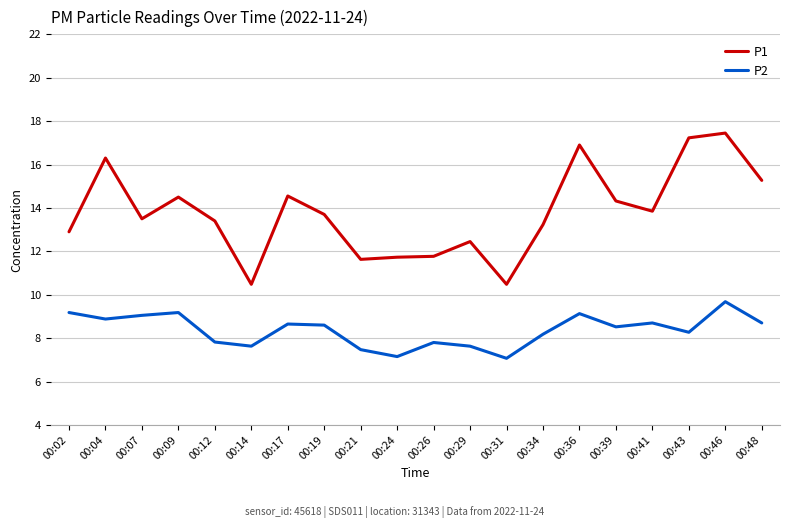

What is the minimum value shown in the chart?

7.1